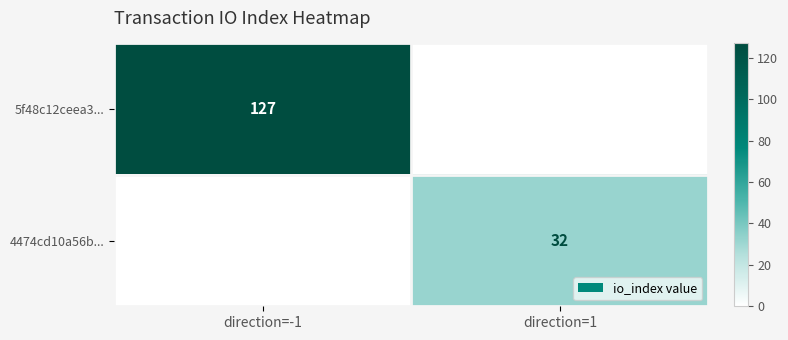

Between direction=-1 and direction=1, which is larger?

direction=-1